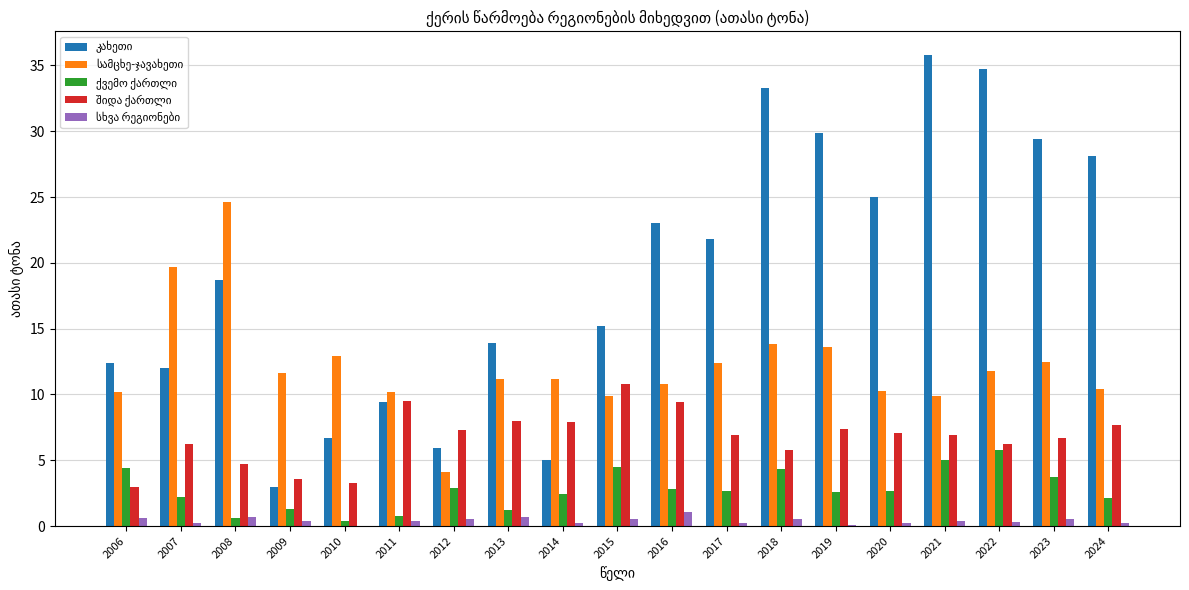

Which category has the highest value across all series?

2021